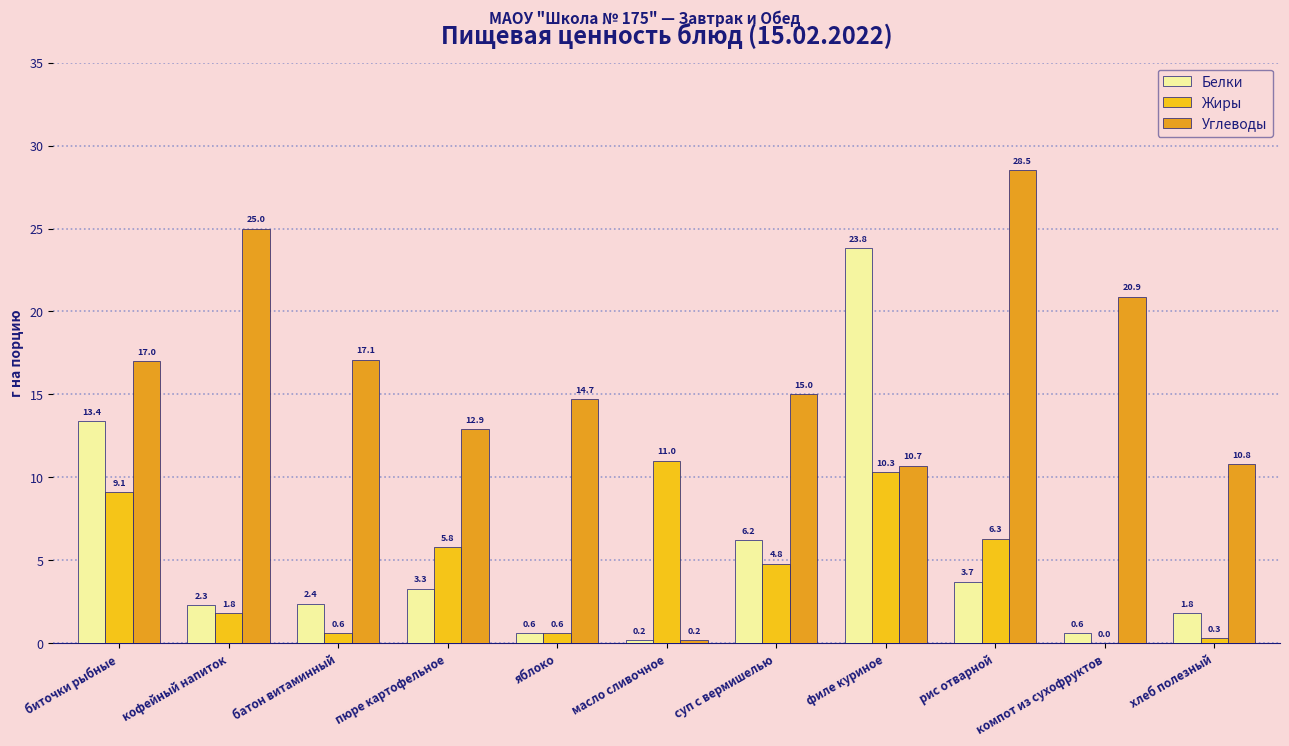

What is the difference between the Углеводы values at яблоко and пюре картофельное?

1.8